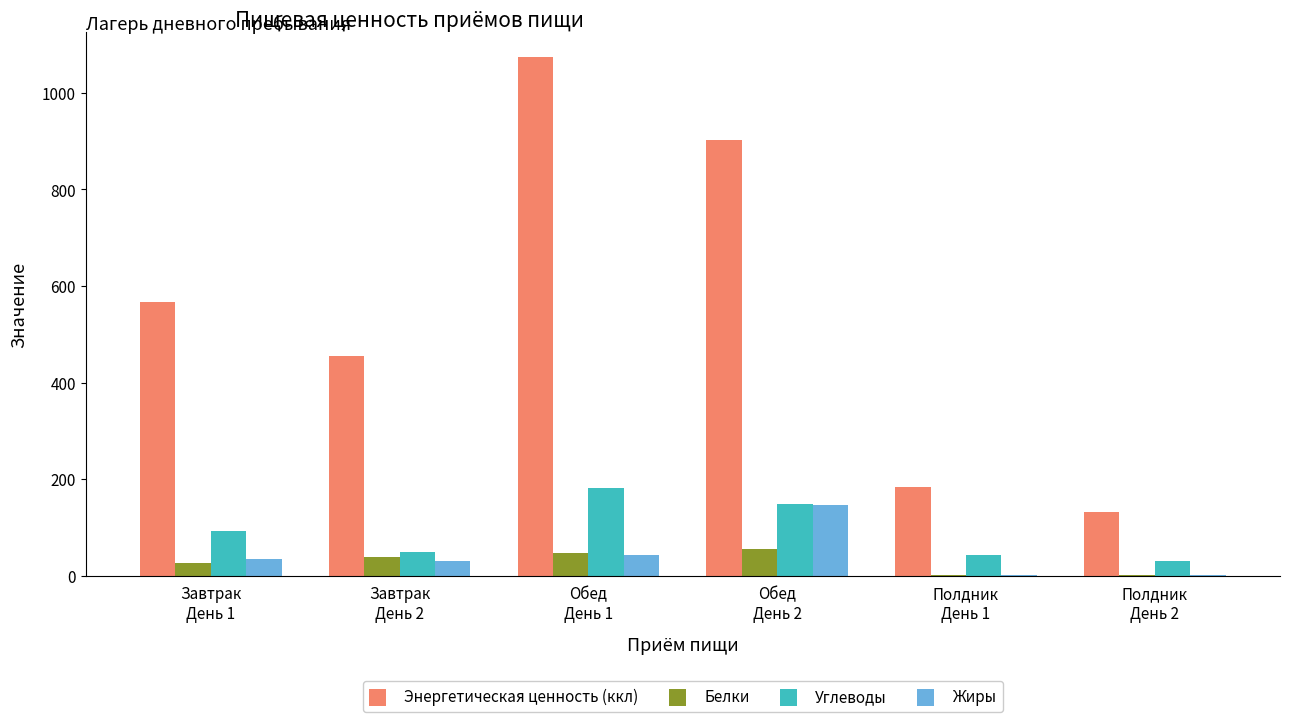

Which series has the largest total across all categories?

Энергетическая ценность (ккл)